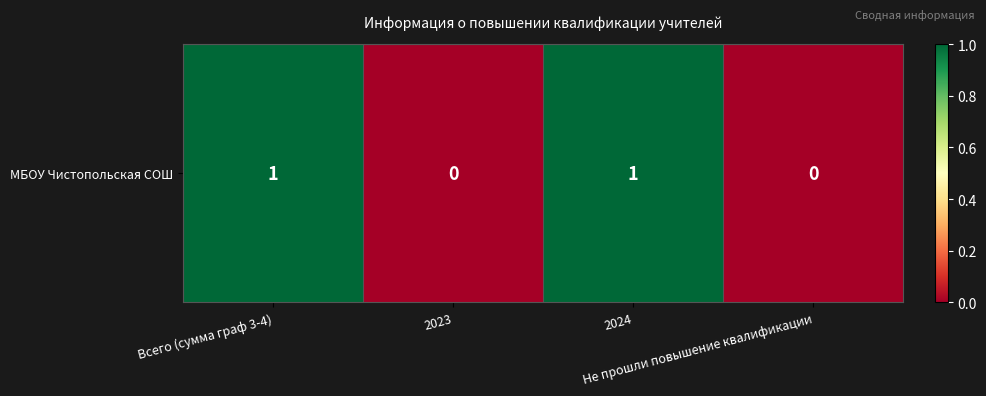

What is the difference between the maximum and minimum values?

1